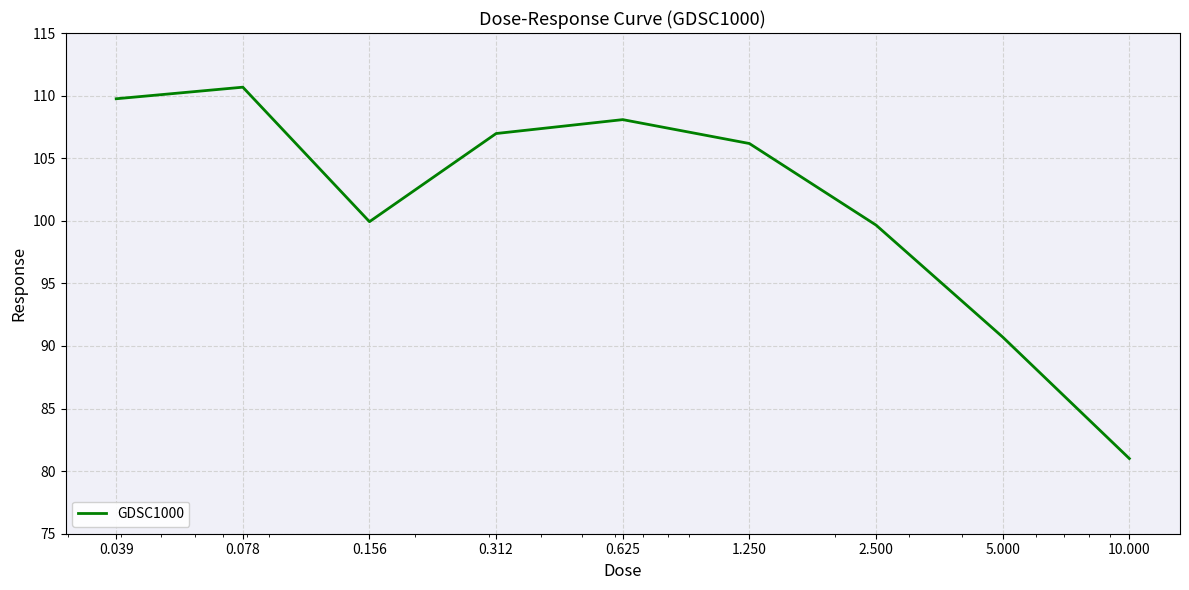

What is the minimum value shown in the chart?

81.0